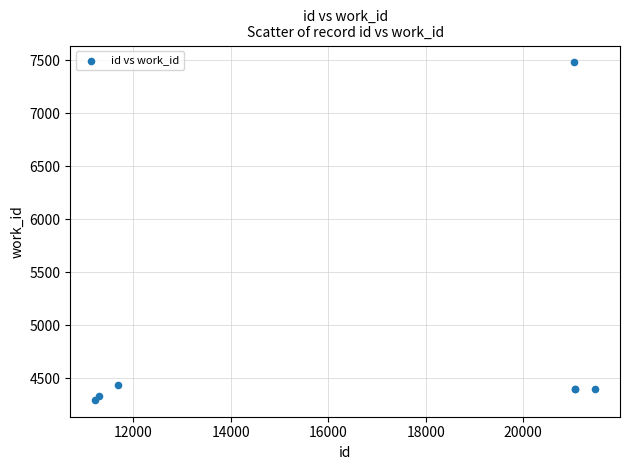

What Y value in the scatter plot is closest to 5886?

4435